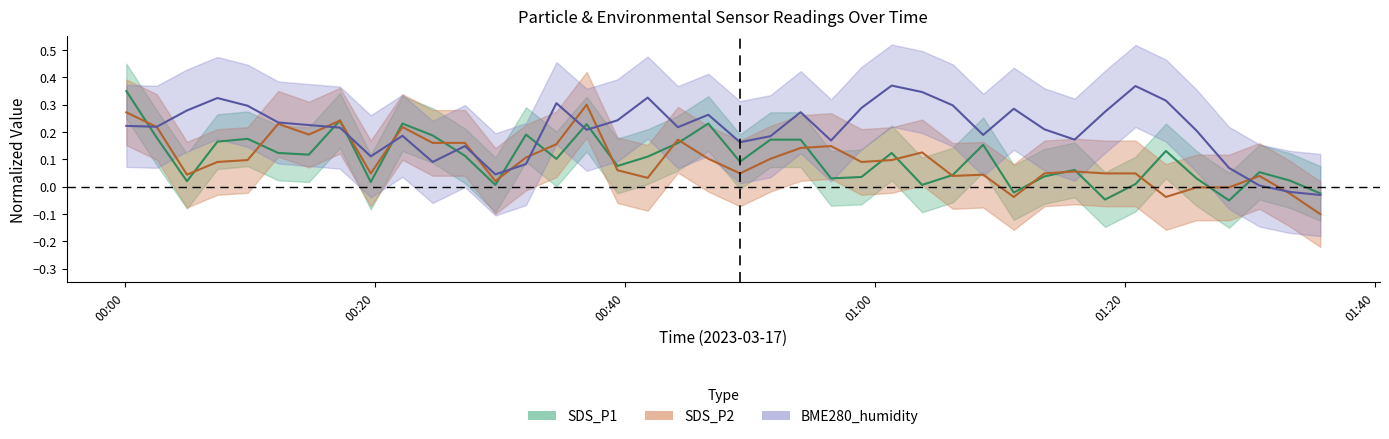

What is the difference between the maximum and minimum values in the BME280_humidity series?

0.4